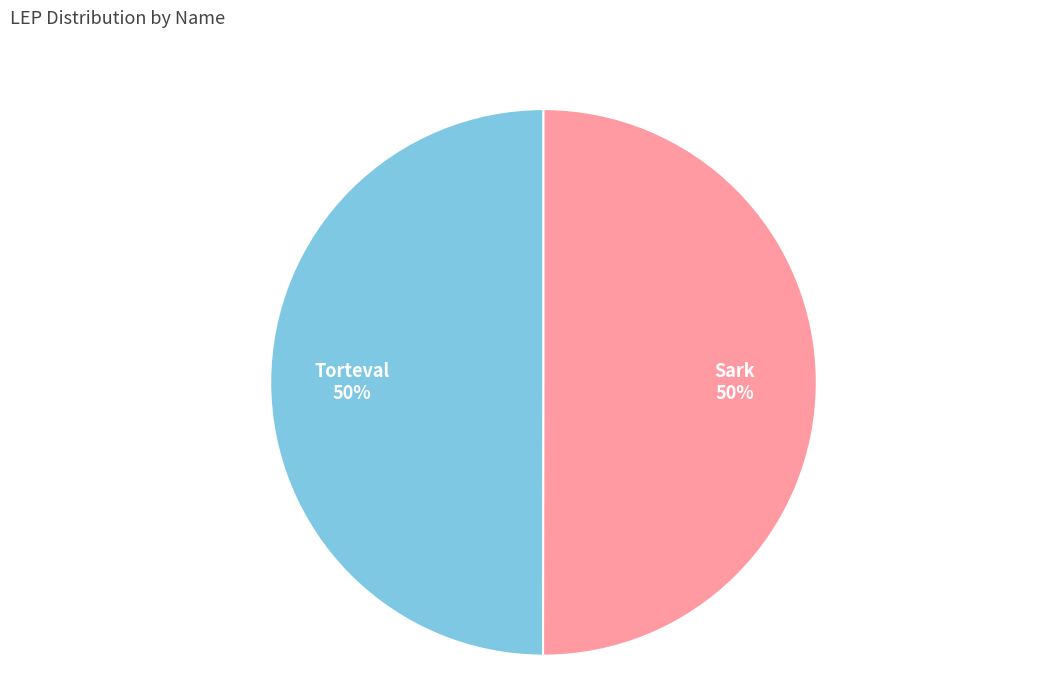

What percentage is the Sark slice, to the nearest percent?

50%